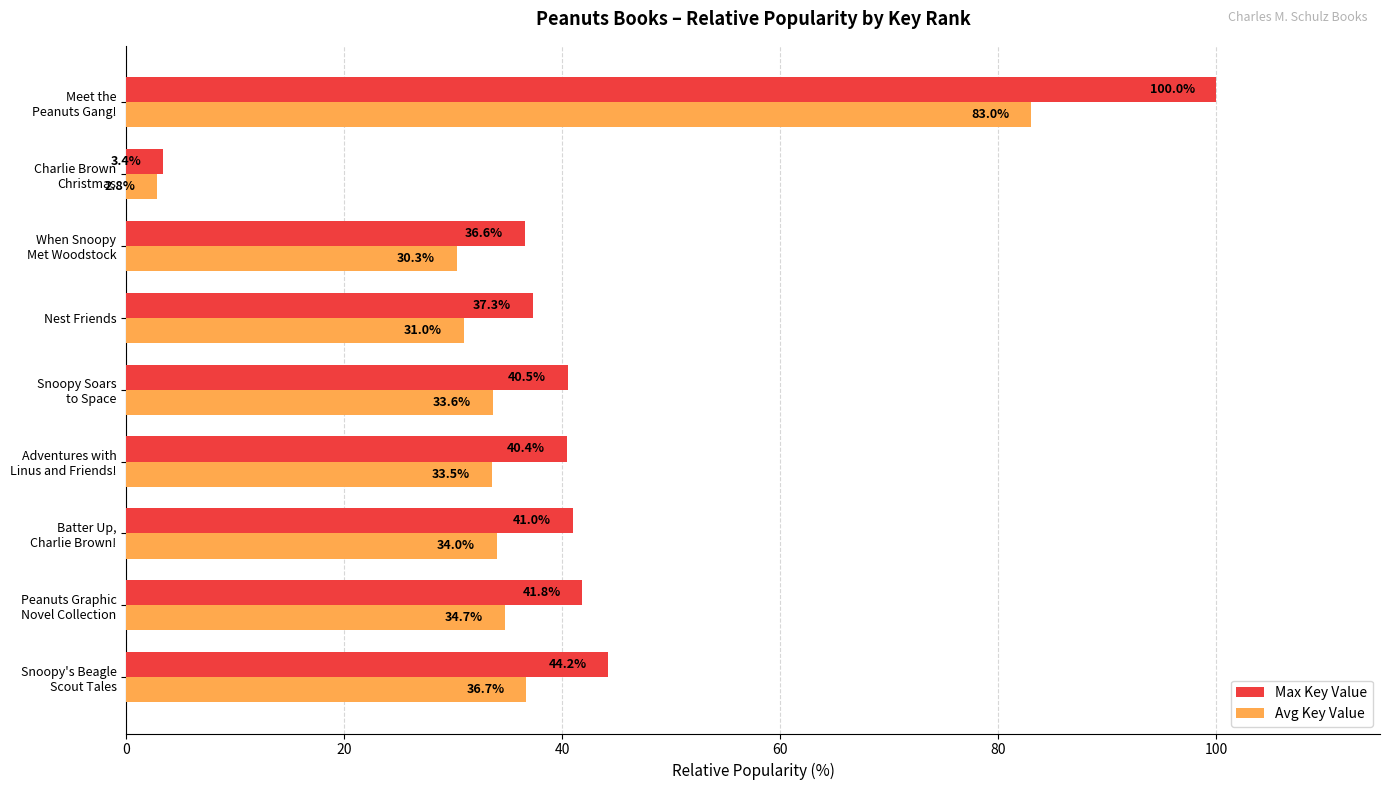

Which series has the largest total across all categories?

Max Key Value